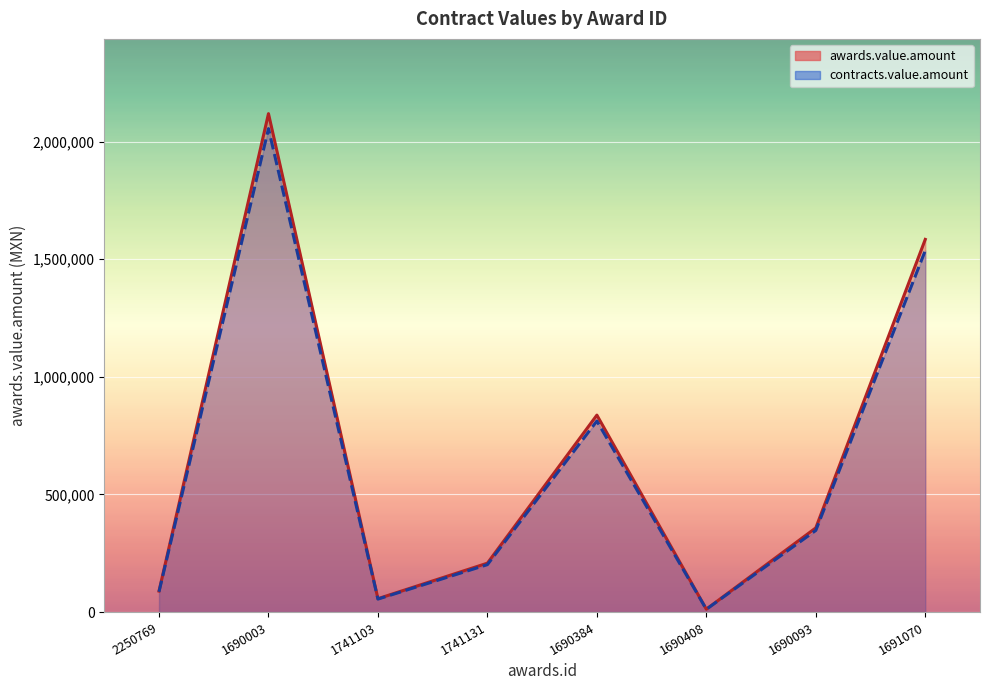

True or false: contracts.value.amount and awards.value.amount intersect in this chart.

False